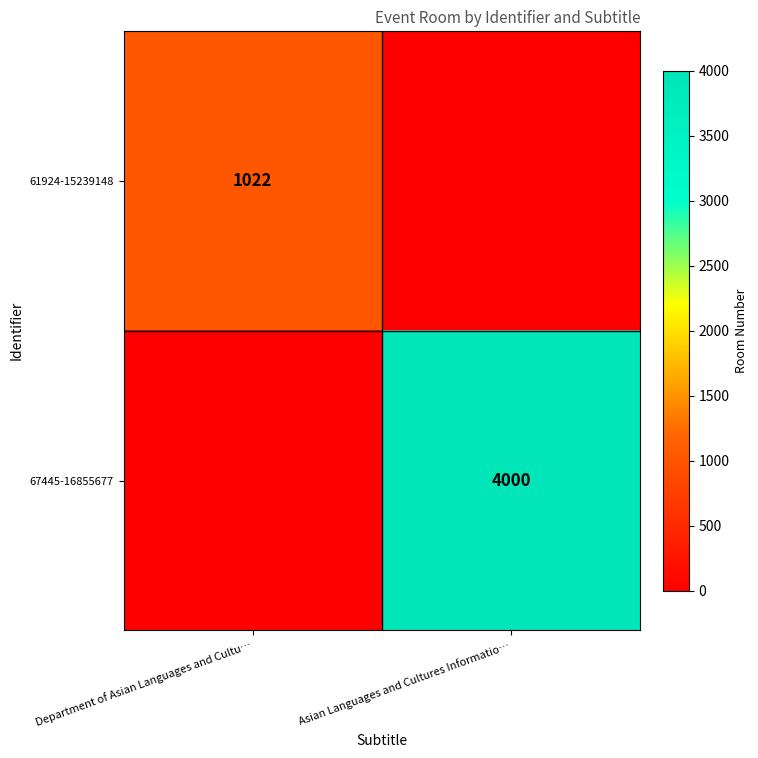

The 67445-16855677 series shows 4000 at Asian Languages and Cultures Informatio…. True or false?

True